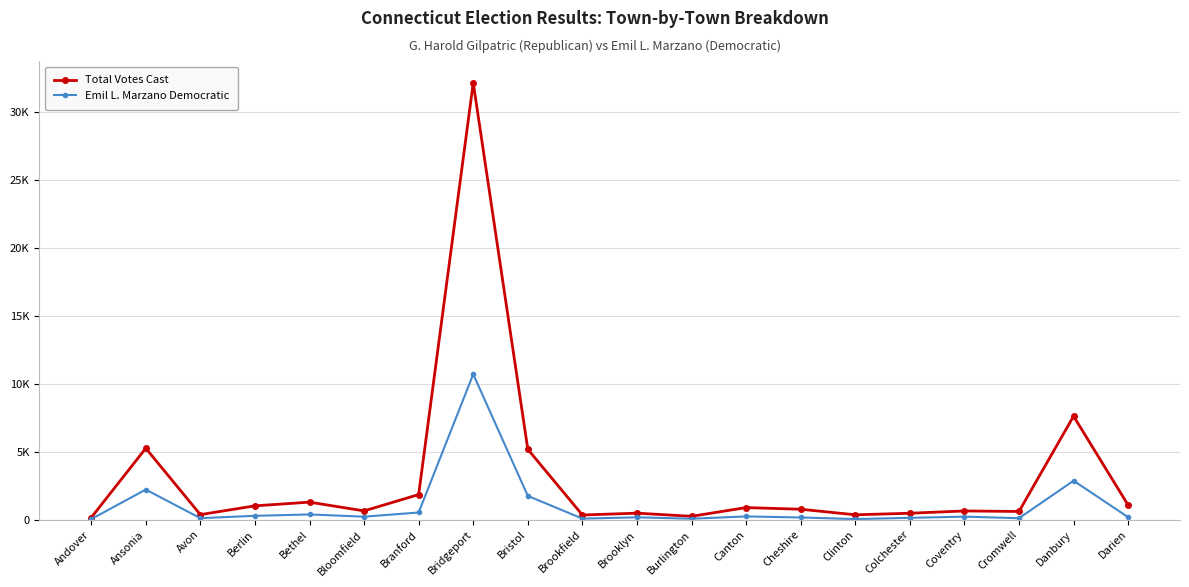

True or false: Emil L. Marzano Democratic has a value of 287 at Berlin.

True